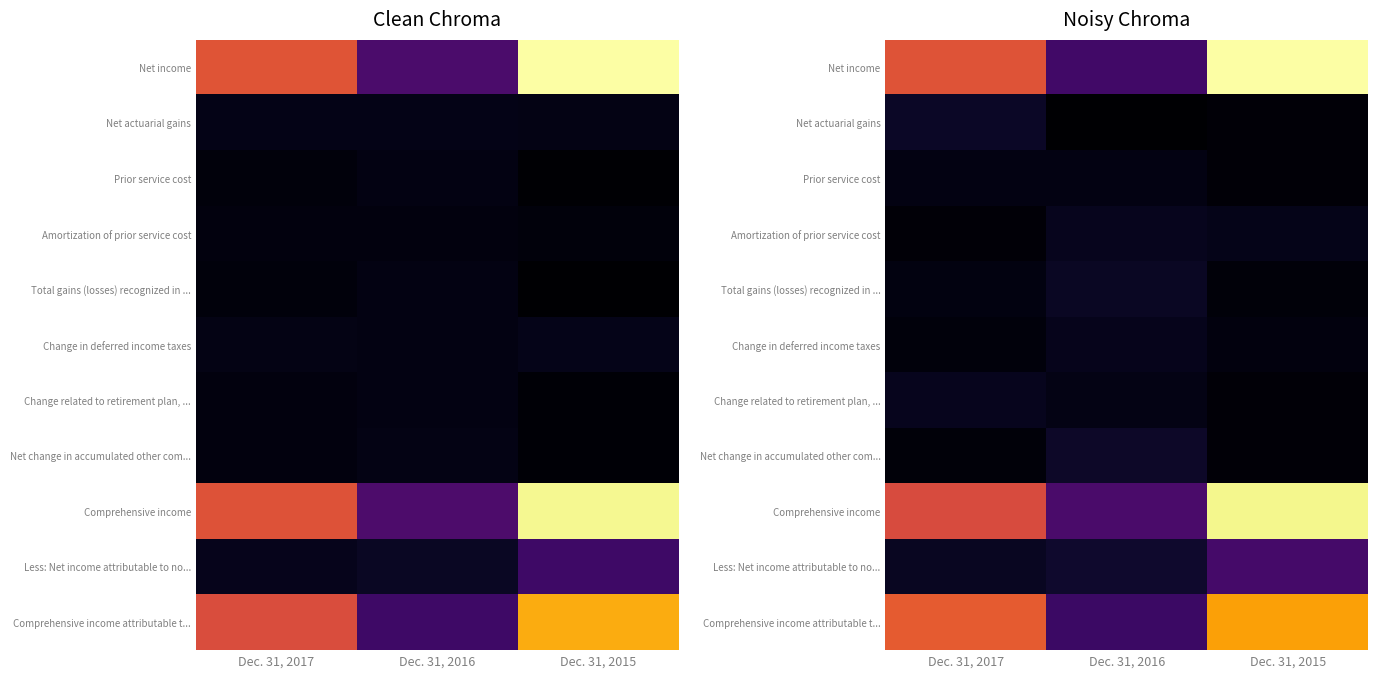

What is the difference between the Change in deferred income taxes values at Dec. 31, 2016 and Dec. 31, 2015?

5.8